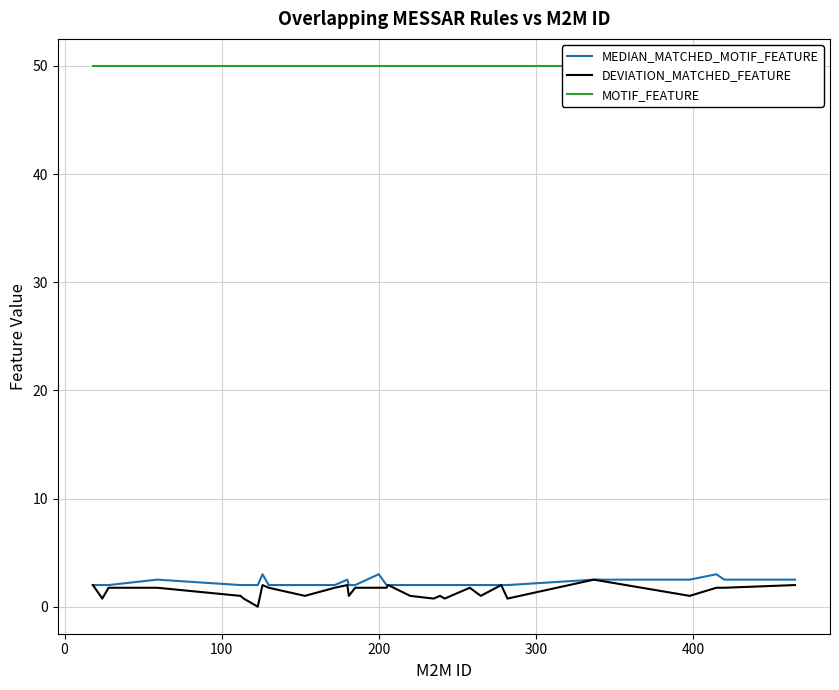

At how many categories does at least one series exceed 35?

30